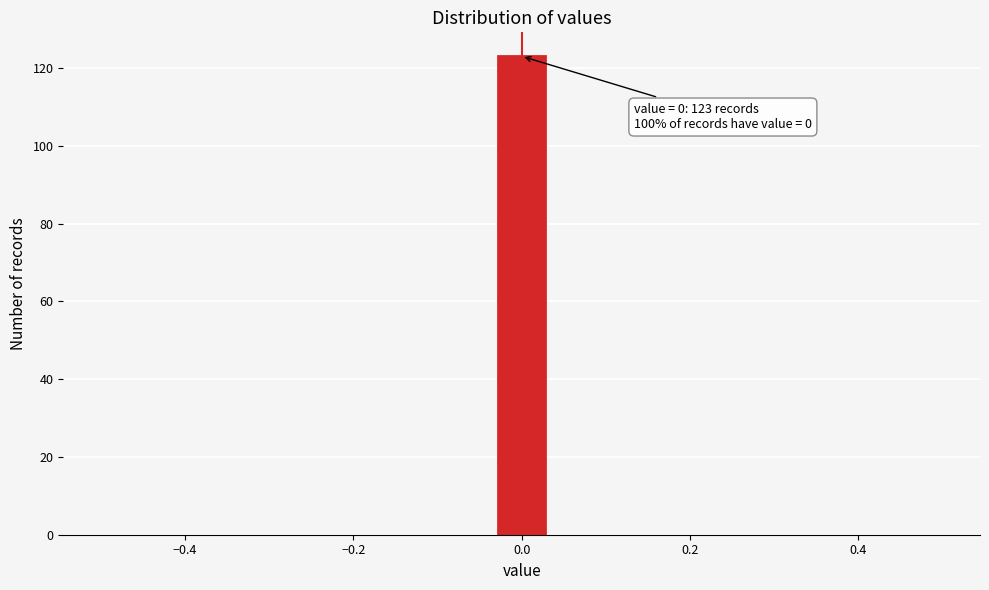

Around what value on the x-axis is the tallest bar? Give the approximate position of its centre, as read against the axis.

0.00